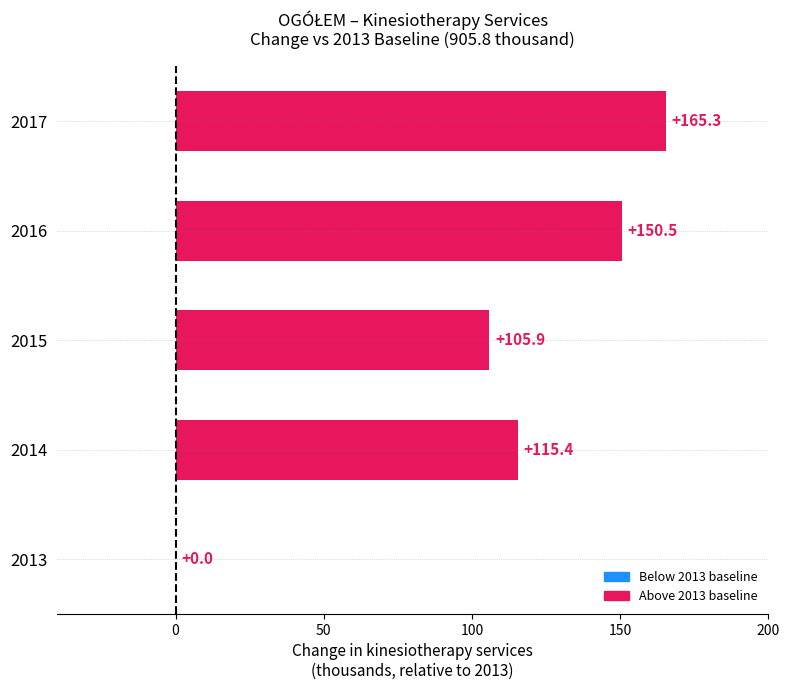

What is the sum of all values?

537.1